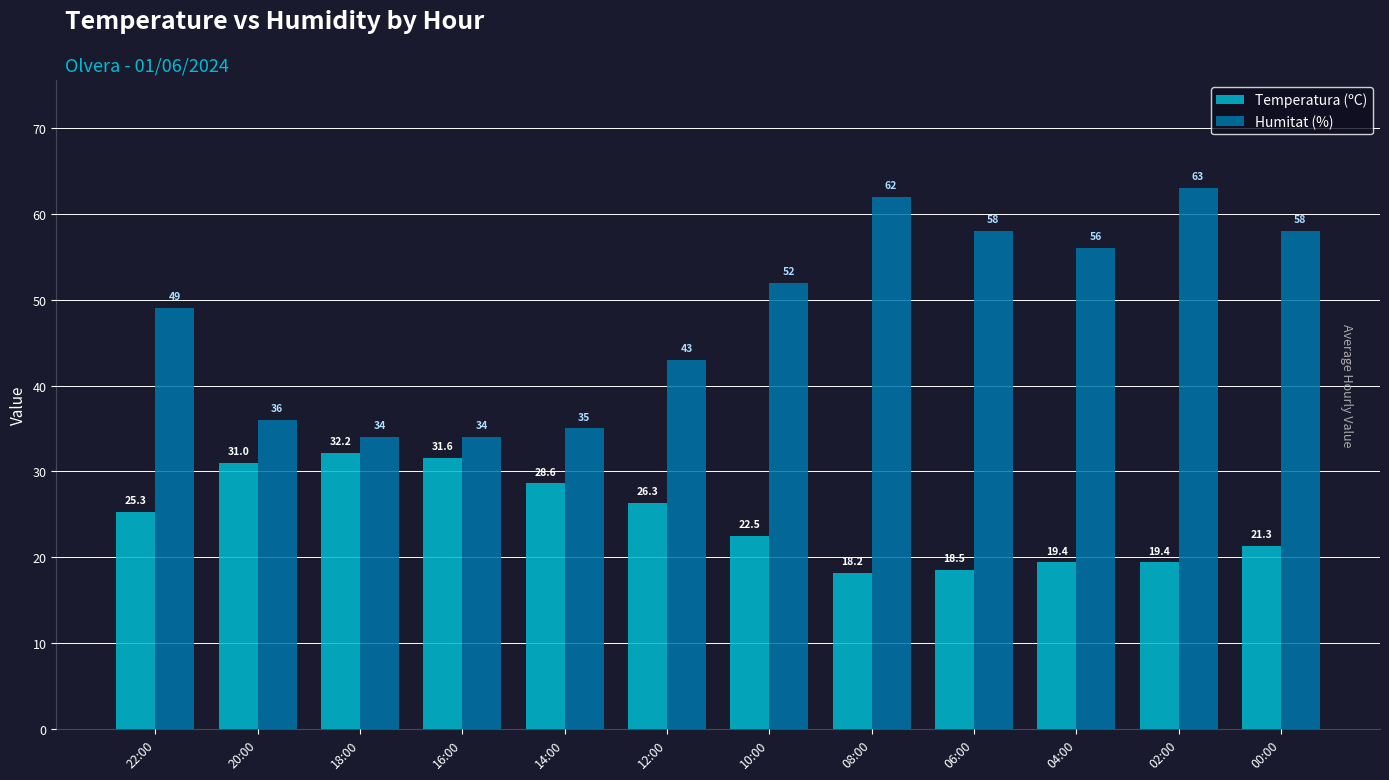

Rank the series at 00:00 from lowest to highest value.

Temperatura (ºC), Humitat (%)